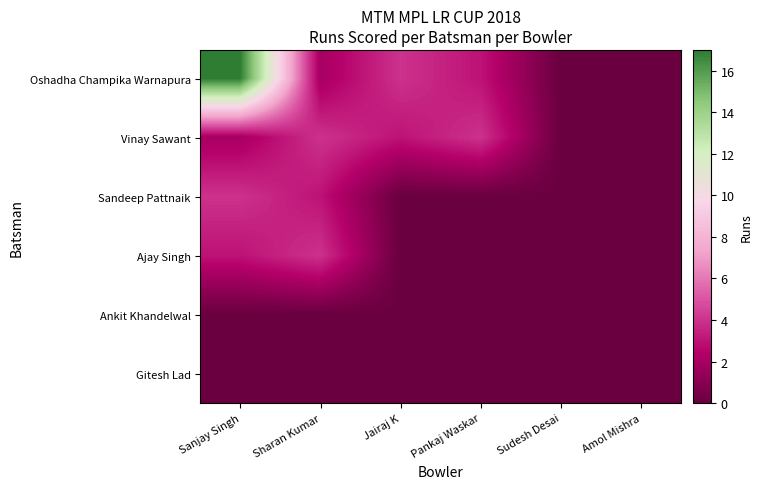

How many categories are shown in the chart?

6